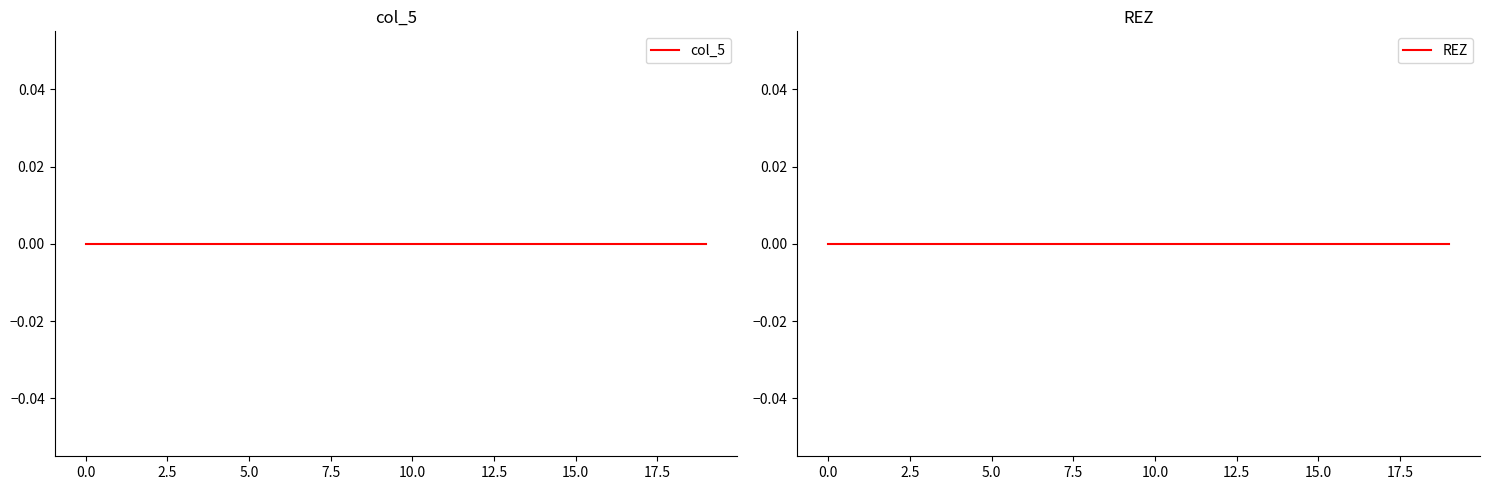

True or false: col_7 has more than 2 interior local peaks.

False